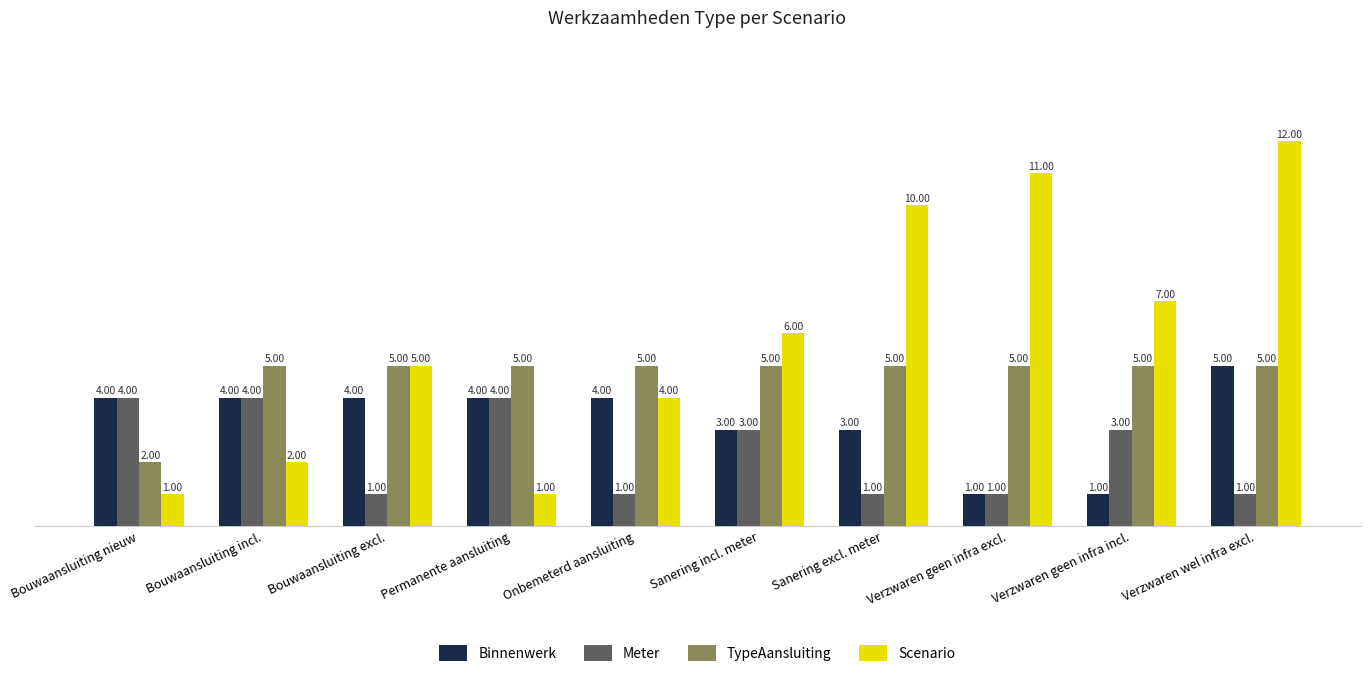

At which category is the sum across all series the highest?

Verzwaren wel infra excl.